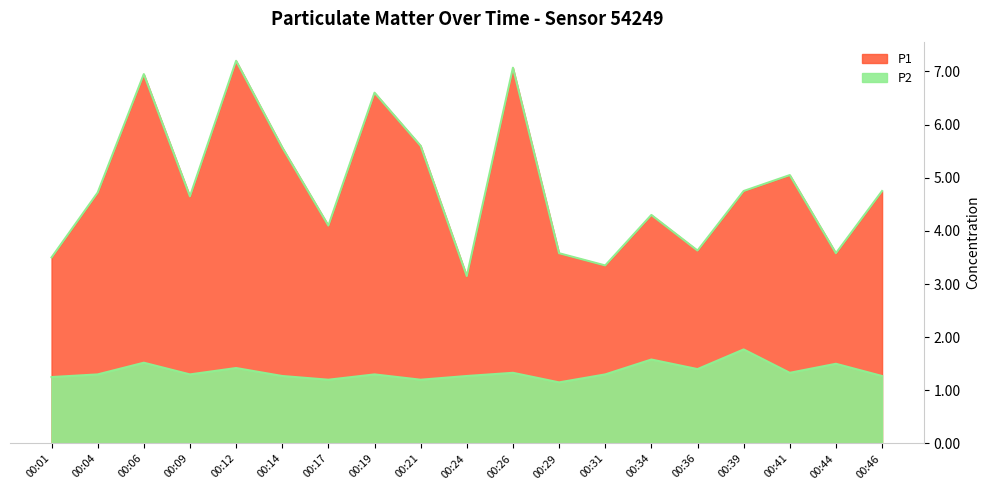

How many lines are shown in the chart?

2